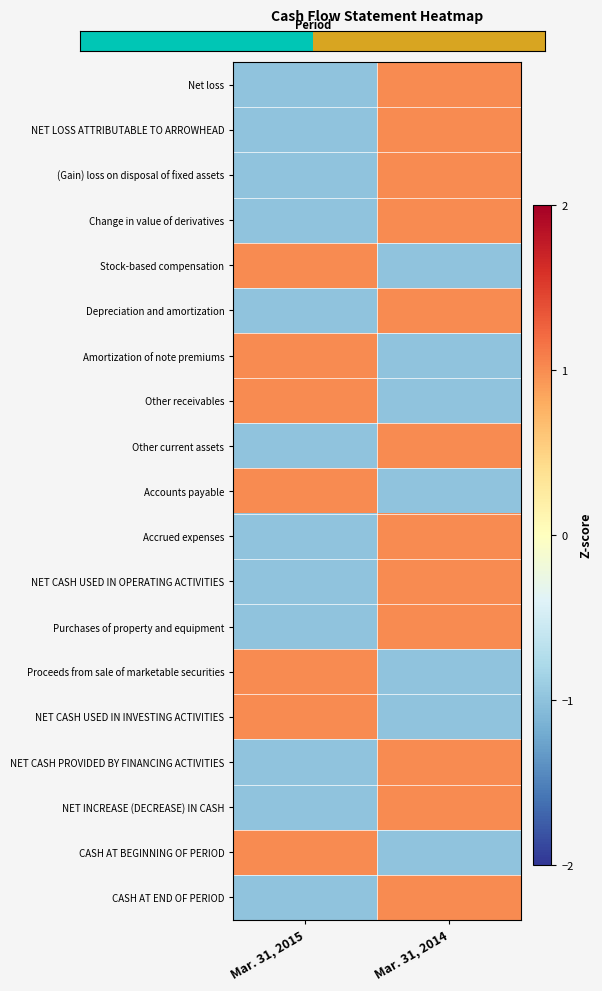

How many series are shown in this chart?

19